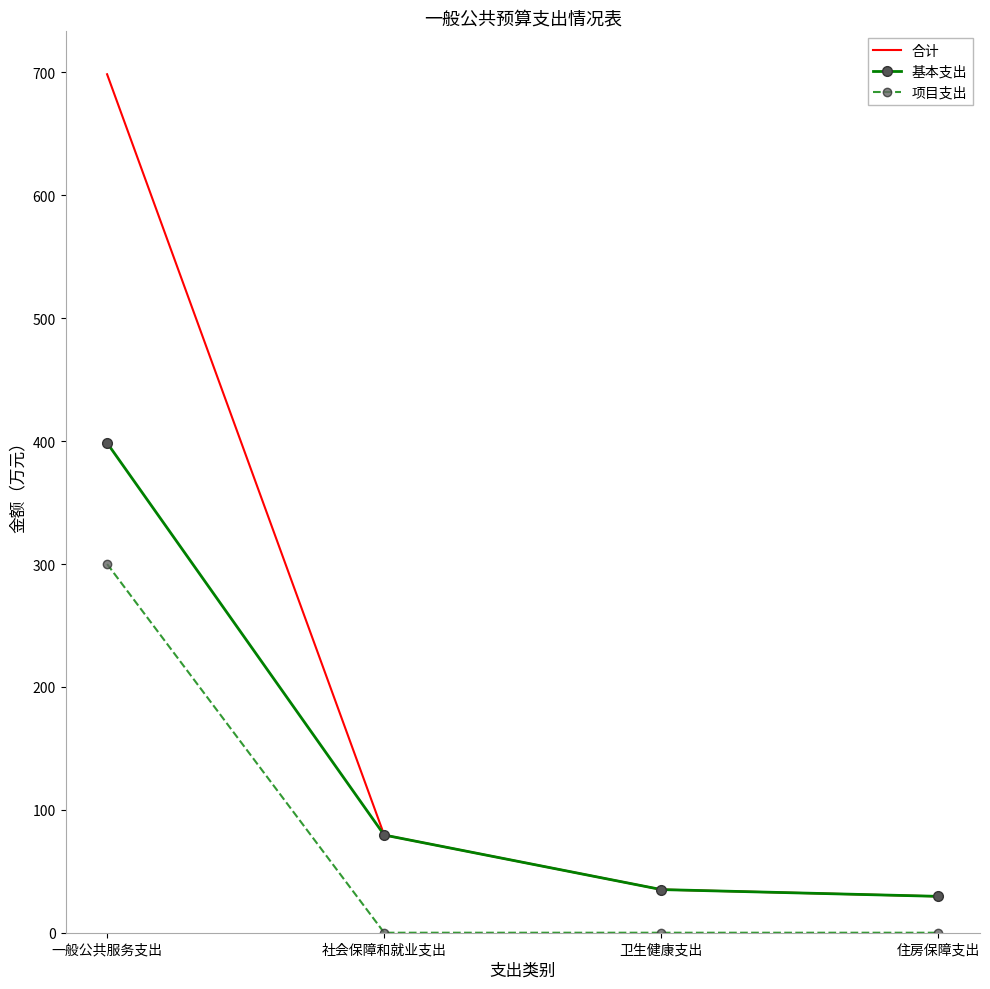

What are all the series names shown in the legend?

合计, 基本支出, 项目支出